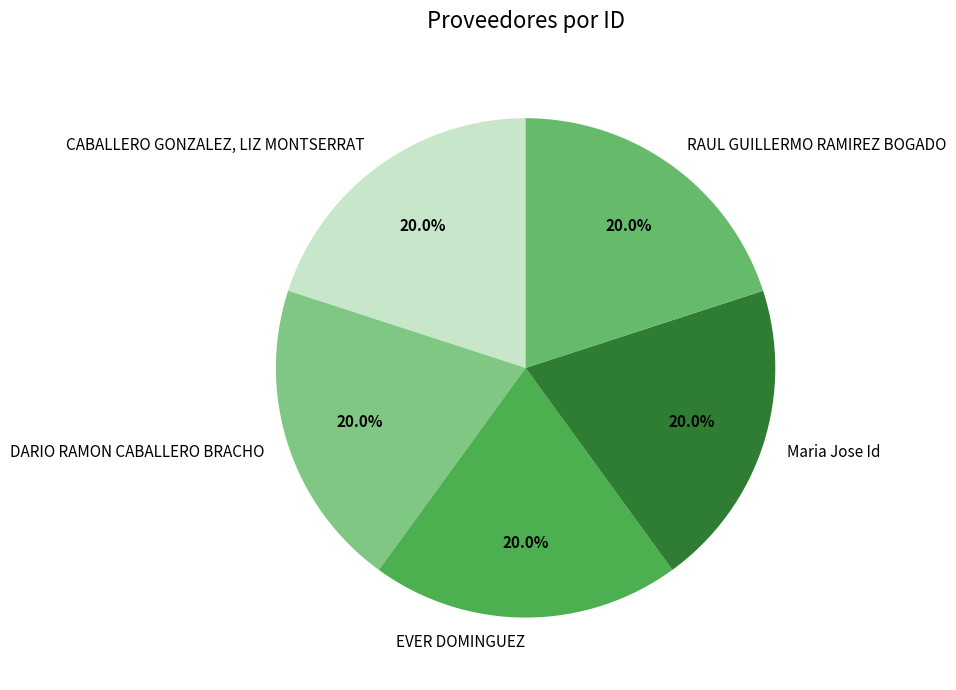

To the nearest percent, what is the average slice percentage?

20%